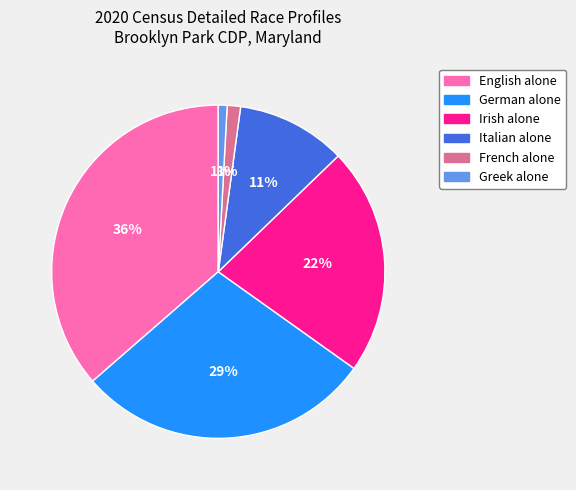

Do English alone and Greek alone together represent more than half of the pie?

No